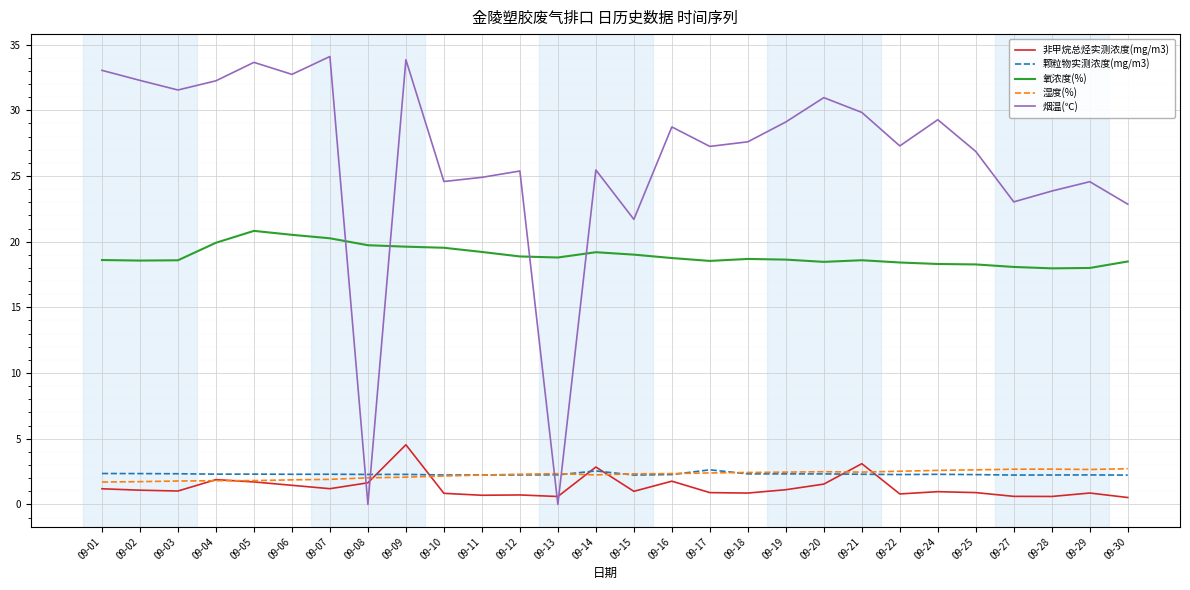

What value does the 颗粒物实测浓度(mg/m3) series have at 09-02?

2.3